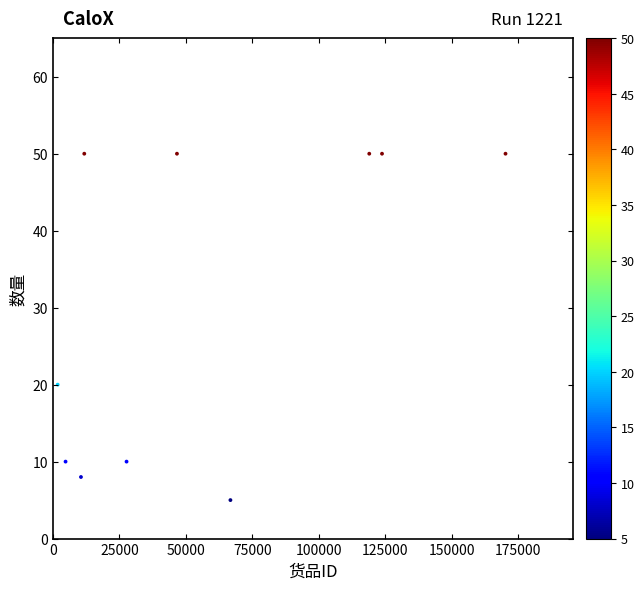

What is the average X value?

58285